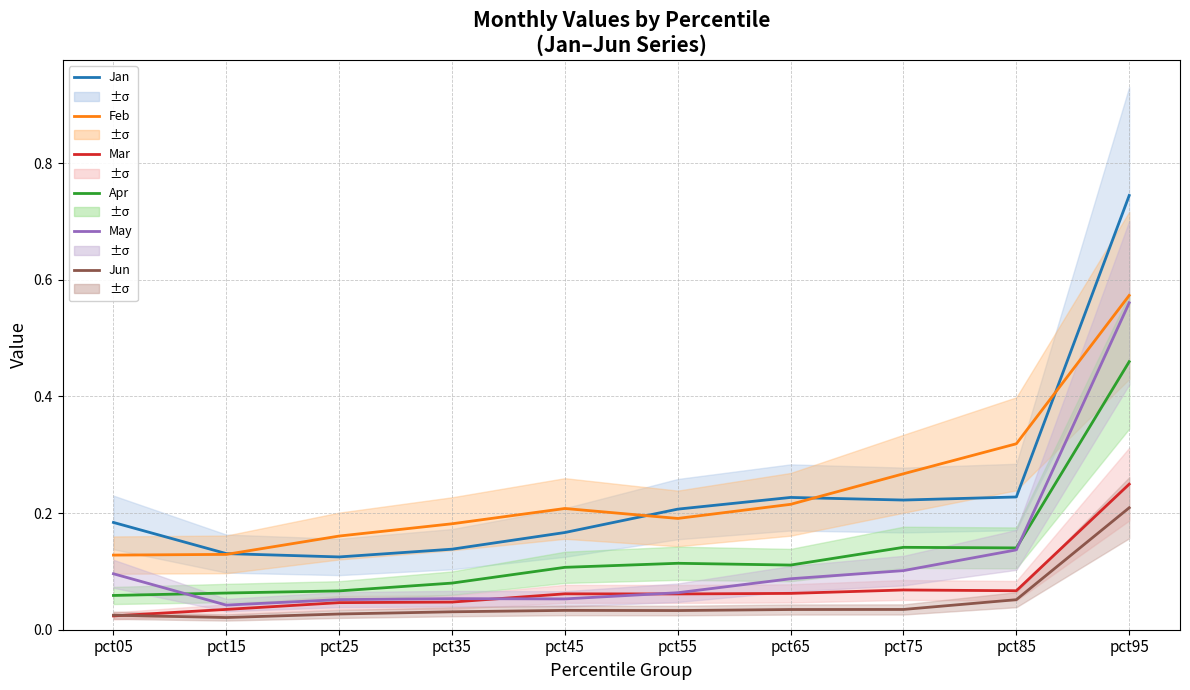

What is the average value of the Jan series?

0.2